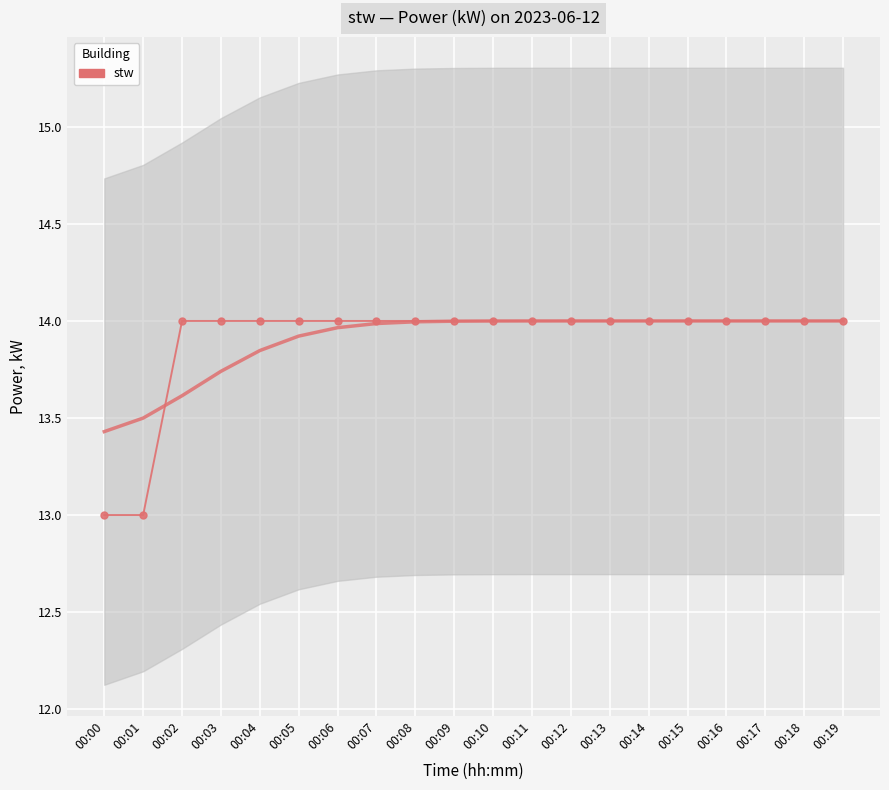

List the labels in order of value, largest first.

00:02, 00:03, 00:04, 00:05, 00:06, 00:07, 00:08, 00:09, 00:10, 00:11, 00:12, 00:13, 00:14, 00:15, 00:16, 00:17, 00:18, 00:19, 00:00, 00:01